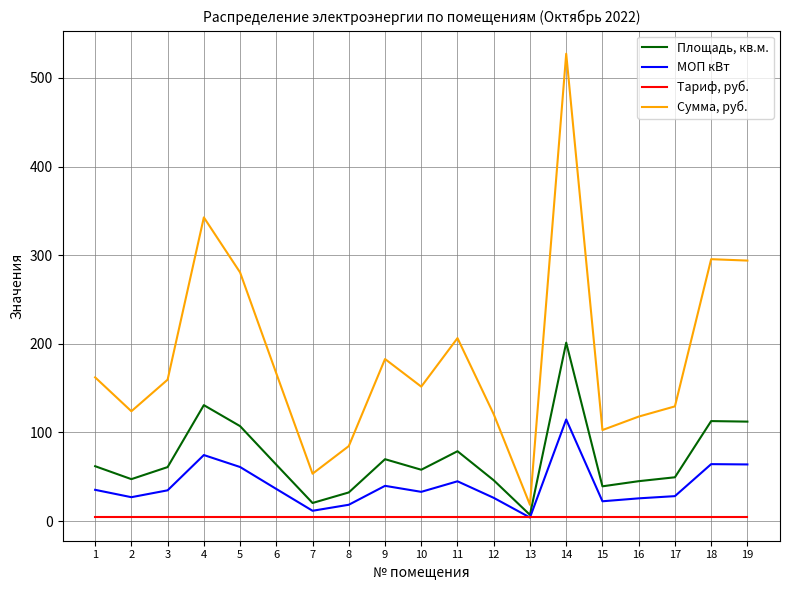

How many lines are shown in the chart?

4